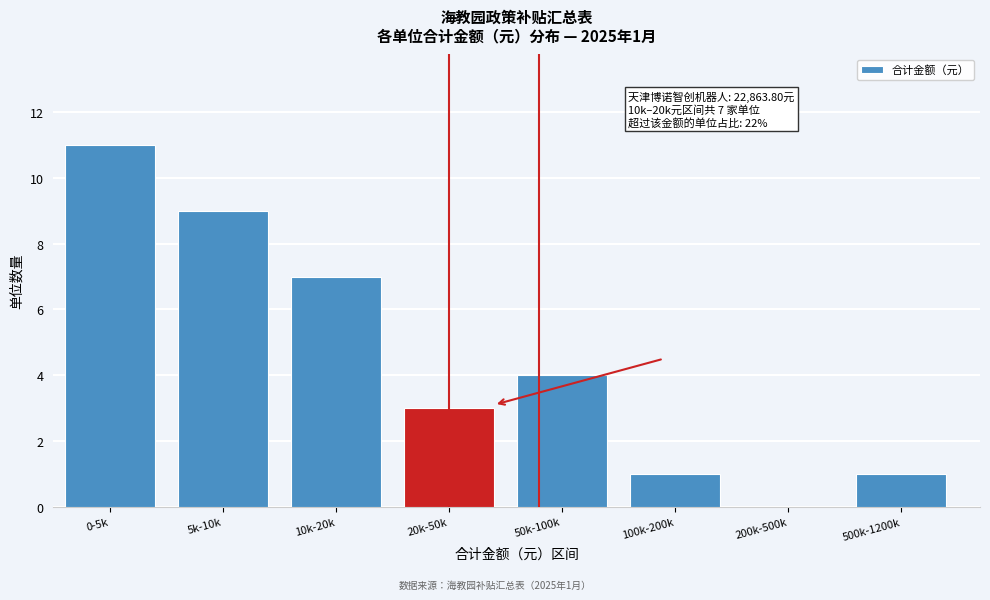

Reading right to left, transcribe all the data shown in this chart.

500k-1200k=1	200k-500k=0	100k-200k=1	50k-100k=4	20k-50k=3	10k-20k=7	5k-10k=9	0-5k=11